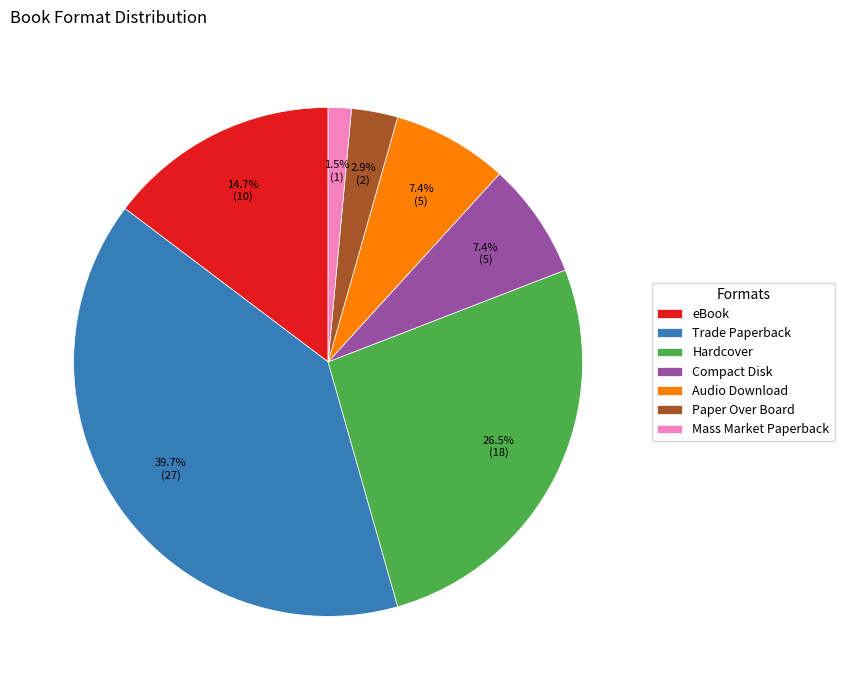

Approximately how many times larger is the value at eBook compared to Hardcover?

0.6